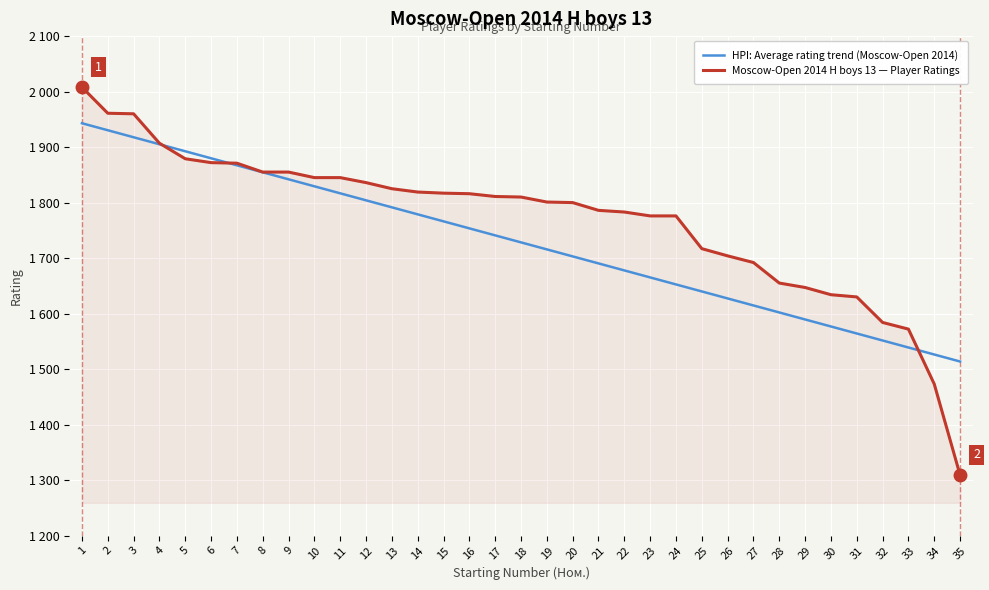

After their last crossing, which series has the higher values: Moscow-Open 2014 H boys 13 — Player Ratings or HPI: Average rating trend (Moscow-Open 2014)?

HPI: Average rating trend (Moscow-Open 2014)